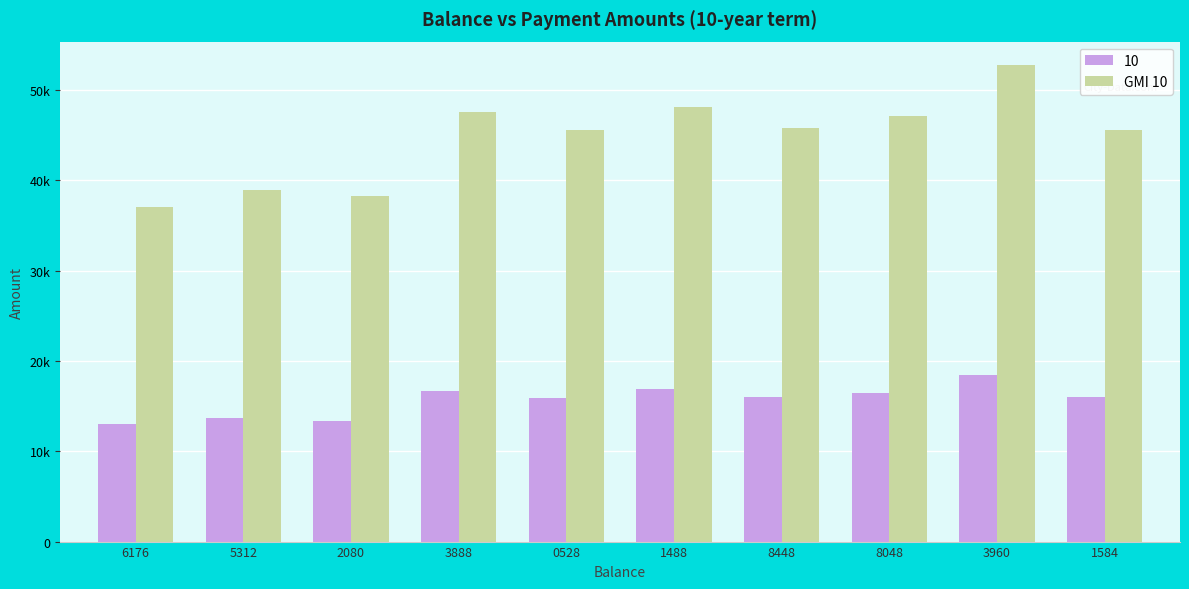

What position from the left is 2080?

3